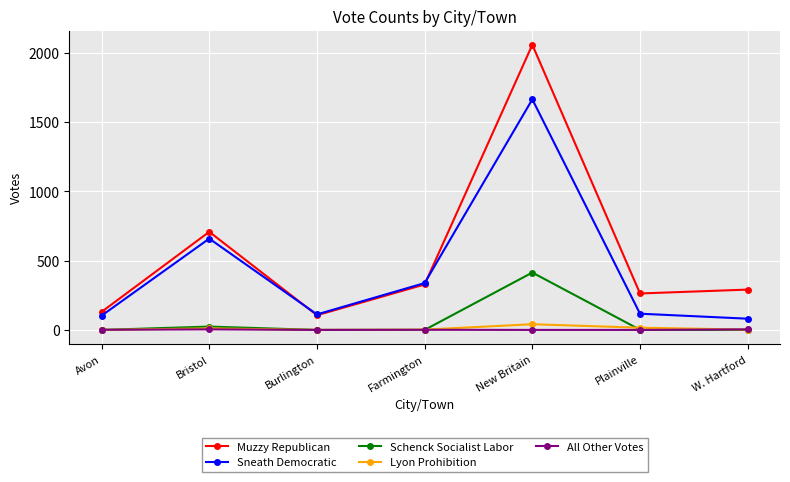

The value of Sneath Democratic at W. Hartford is 81. True or false?

True